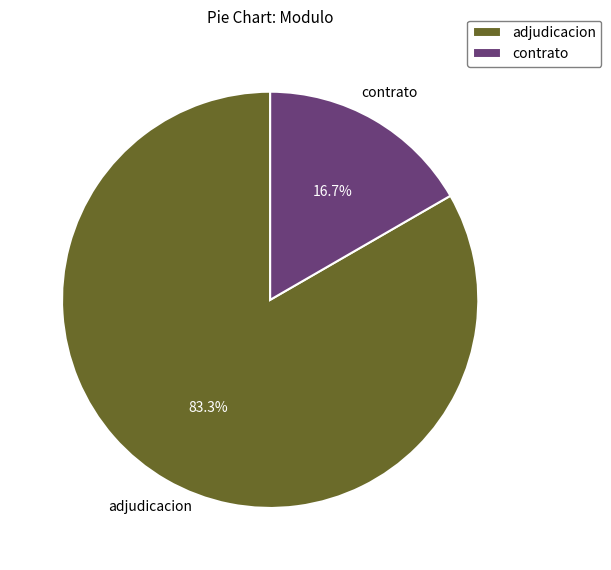

How many segments does this pie chart have?

2